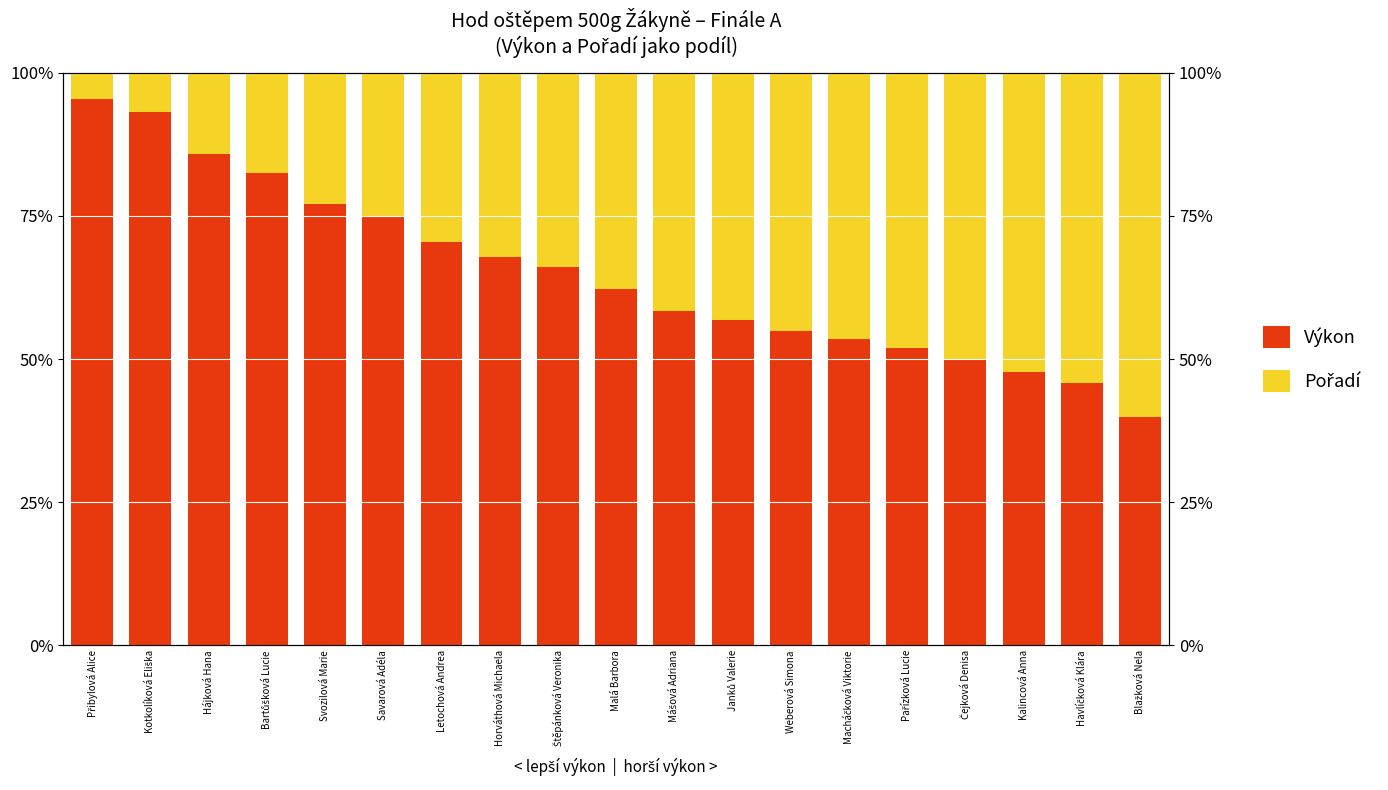

Rank the series at Blažková Nela from highest to lowest value.

Pořadí, Výkon